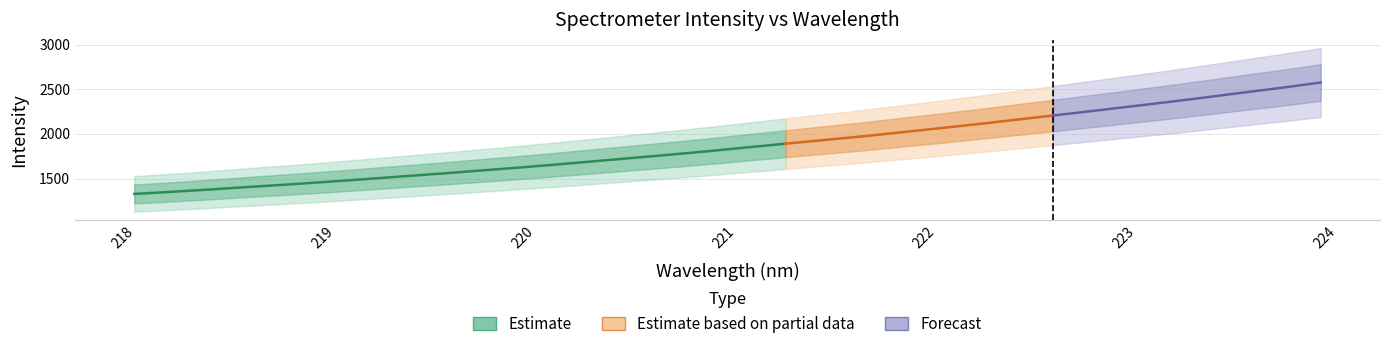

Reading right to left, transcribe all the data shown in this chart.

wavelength: 224.0	223.8	223.6	223.4	223.2	223.0	222.8	222.6	222.5	222.3	222.1	221.9	221.7	221.5	221.3	221.1	220.9	220.7	220.5	220.4	220.2	220.0	219.8	219.6	219.4	219.2	219.0	218.8	218.6	218.4	218.3	218.1
intensity: 2576.2	2518.6	2464.4	2410.0	2356.9	2306.1	2256.0	2206.1	2157.2	2108.6	2061.7	2017.1	1971.9	1931.2	1890.0	1849.0	1806.8	1767.9	1730.7	1693.1	1656.3	1621.4	1588.3	1555.2	1524.3	1492.4	1462.0	1432.9	1406.3	1377.9	1351.6	1327.5